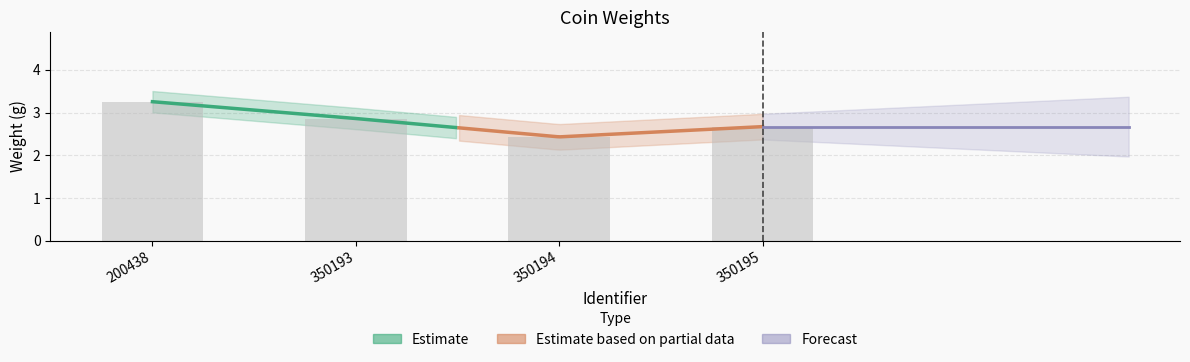

Reading left to right, extract all data points from this chart.

200438=3.3	350193=2.9	350194=2.4	350195=2.7